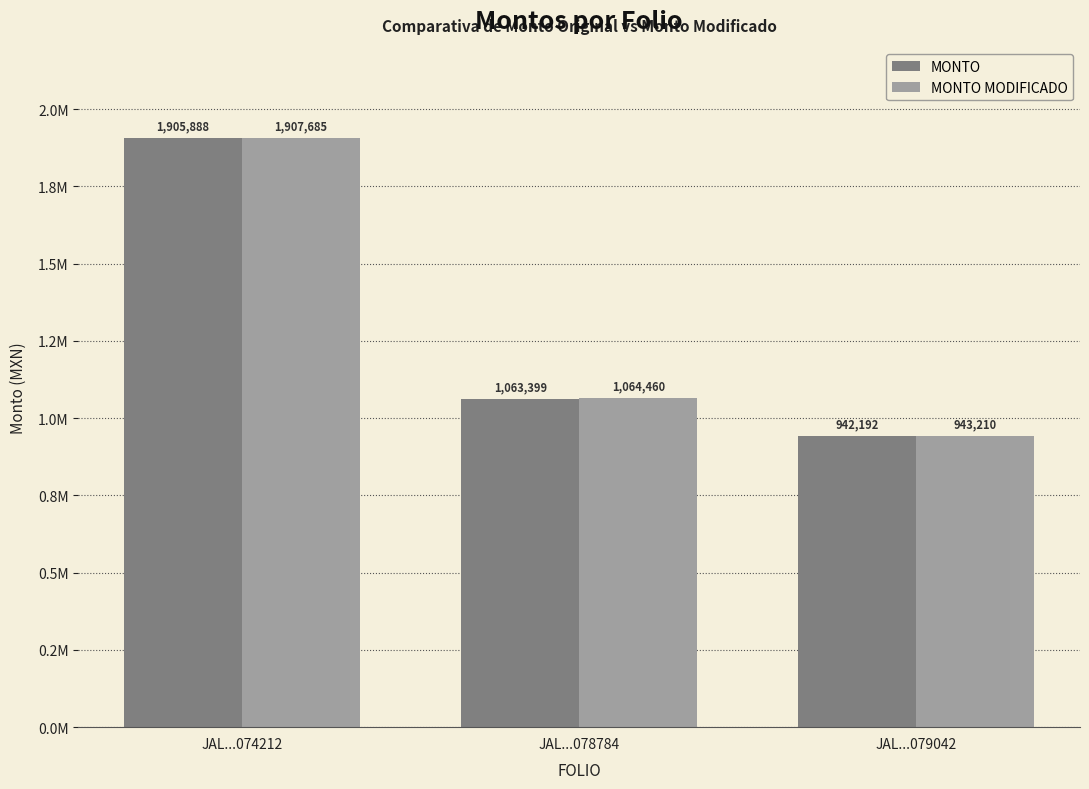

At which label does MONTO MODIFICADO reach its minimum?

JAL...079042